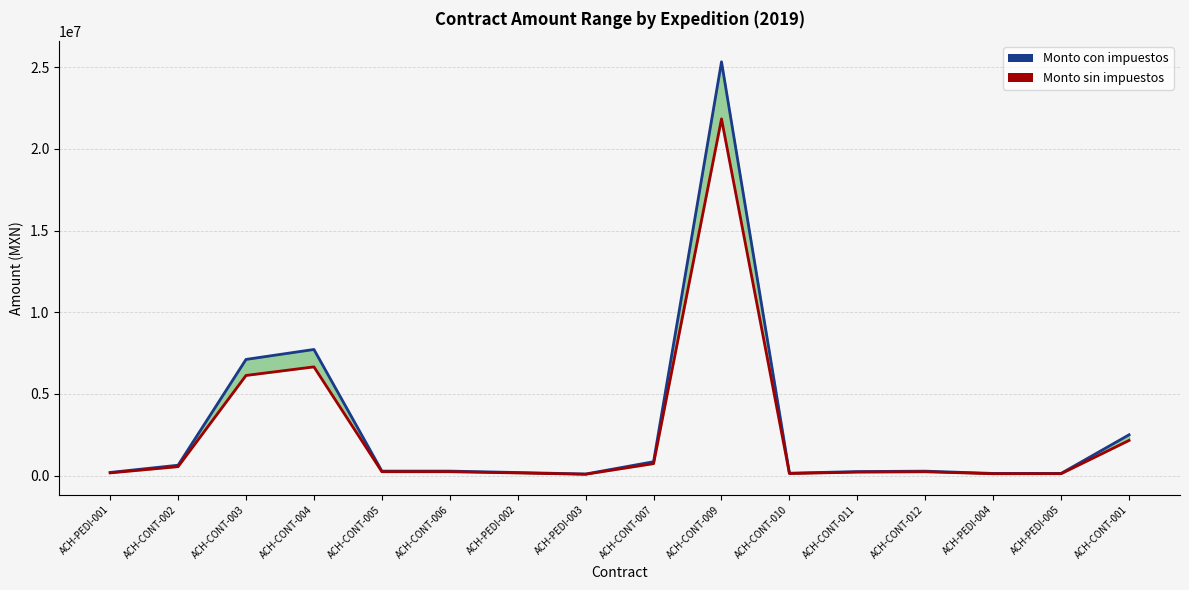

At which category is the sum across all series the highest?

ACH-CONT-009